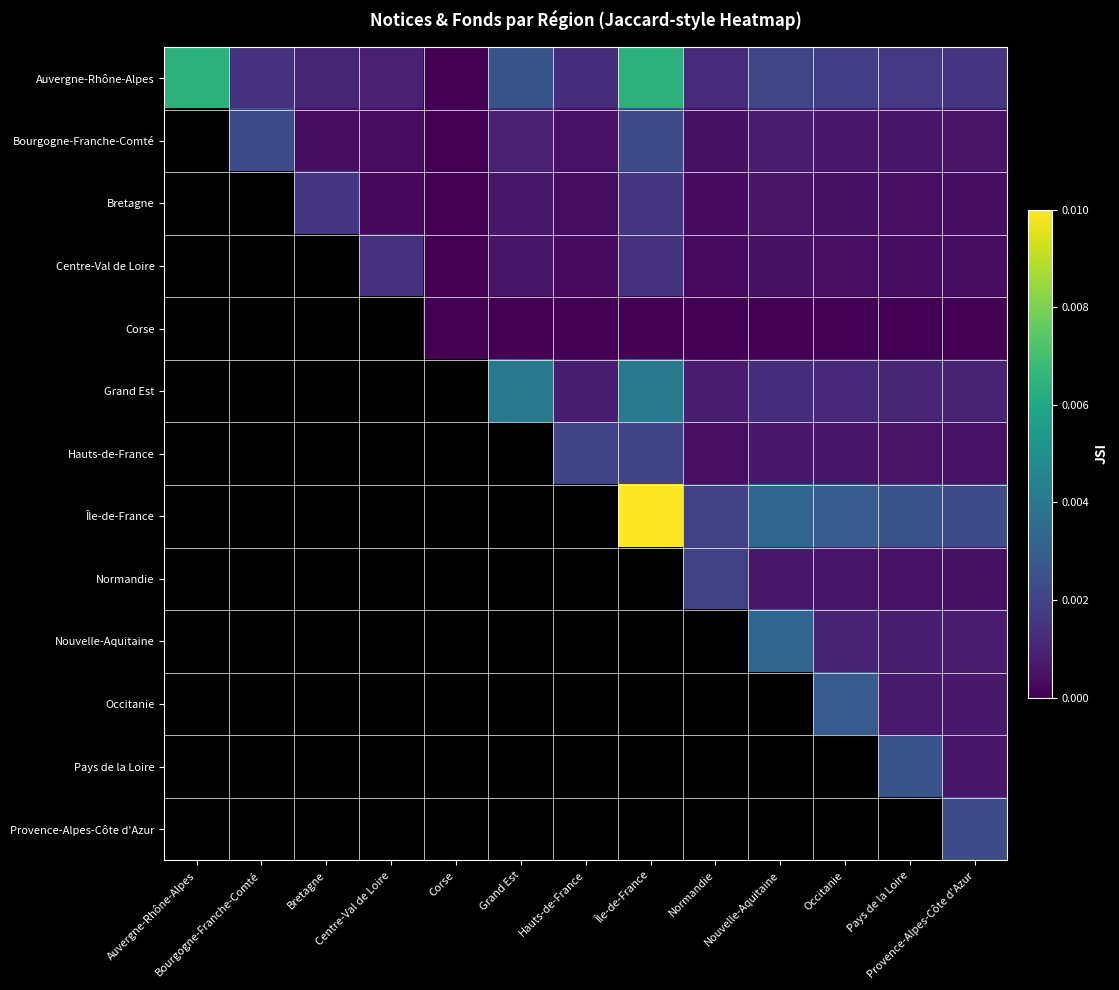

Which has a higher value, Île-de-France or Hauts-de-France?

Île-de-France